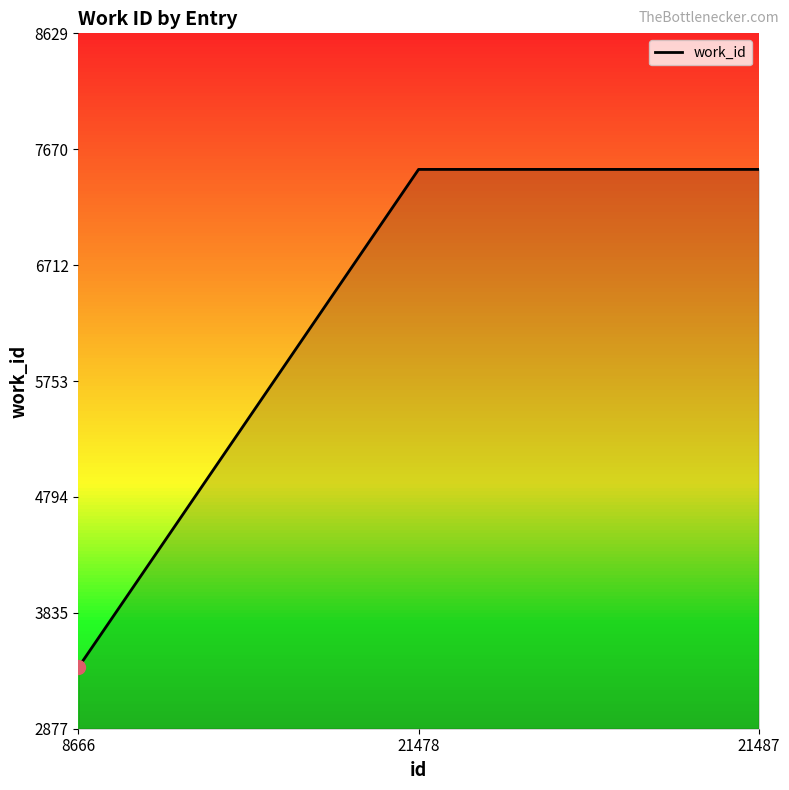

What is the difference between the maximum and minimum values?

4119